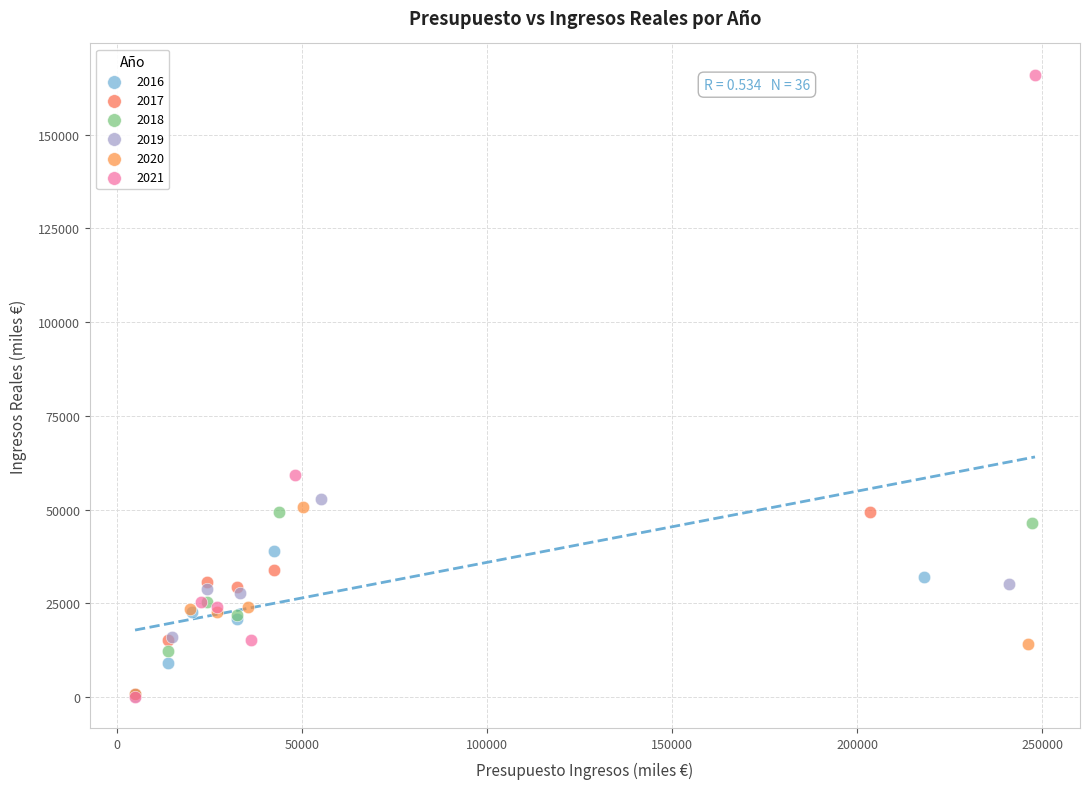

Which series has the largest Y range (max minus min)?

2021